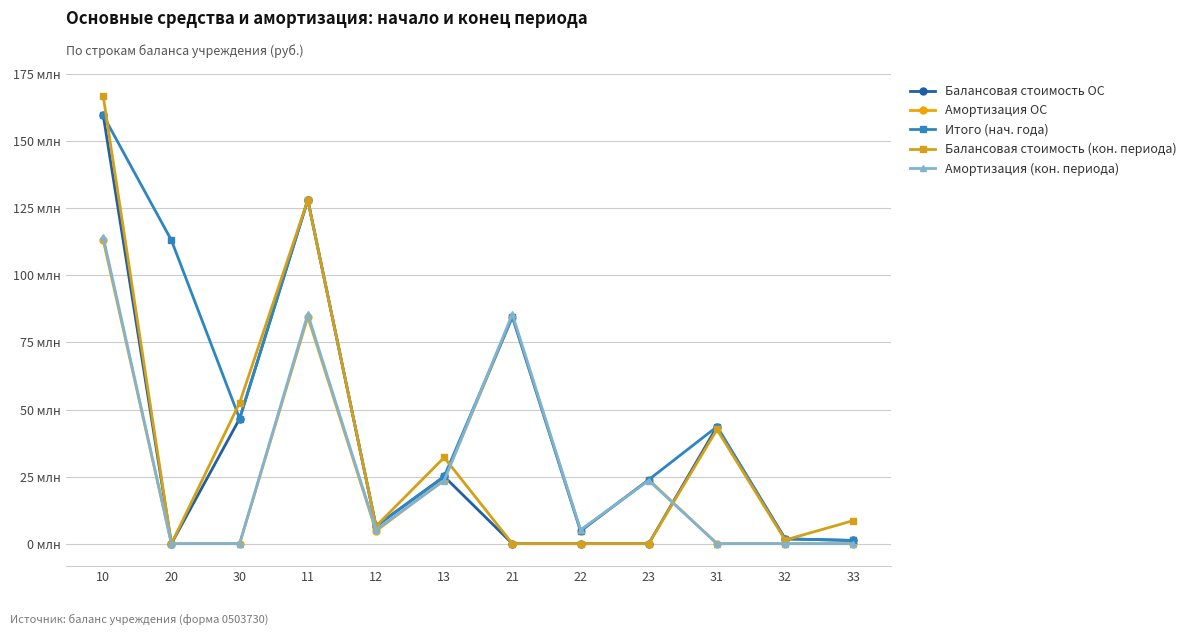

Is this an area chart (filled region under the line)?

No